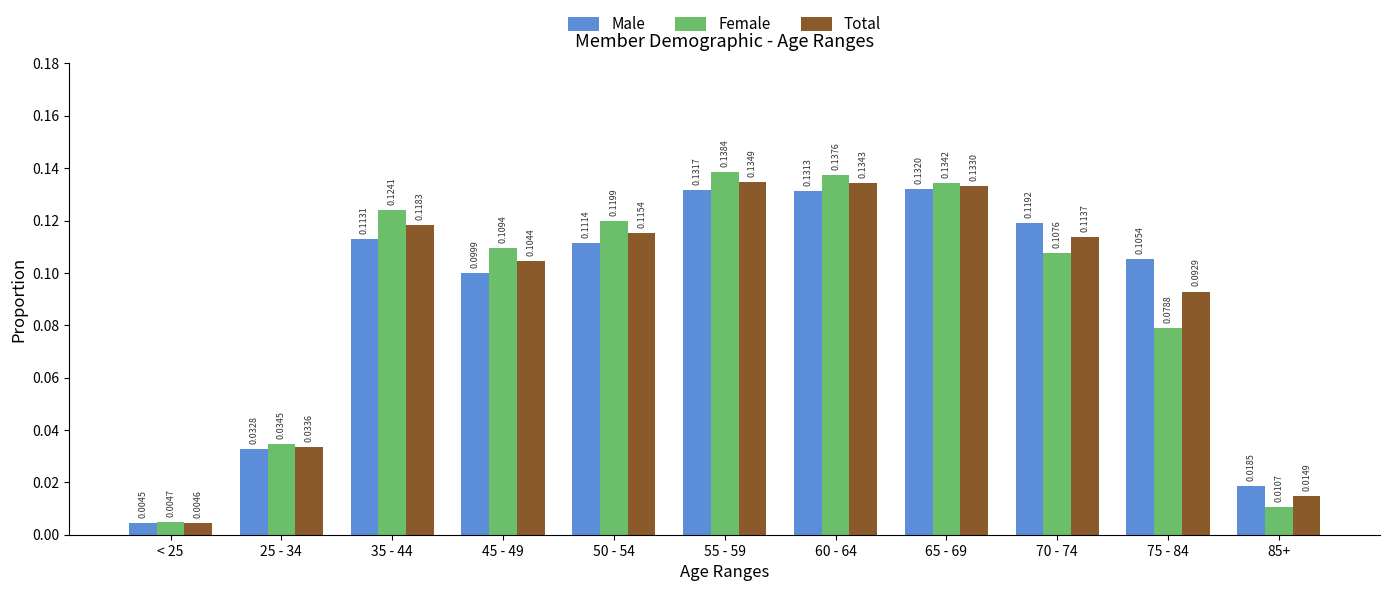

Is it true that Total equals 0.0 at 70 - 74?

False